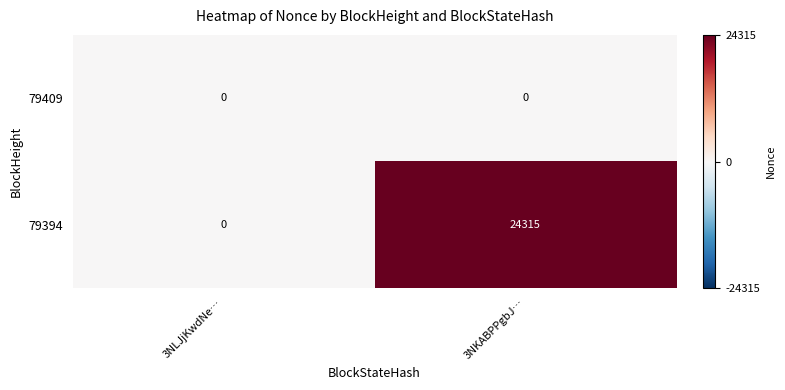

At which category is the sum across all series the highest?

3NKABPPgbJ…